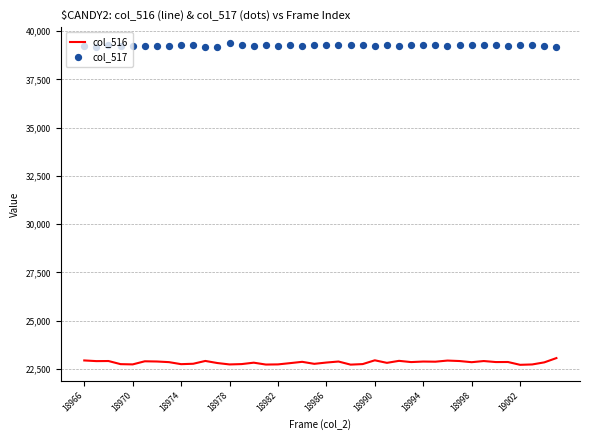

Which series contains the highest Y value?

col_517